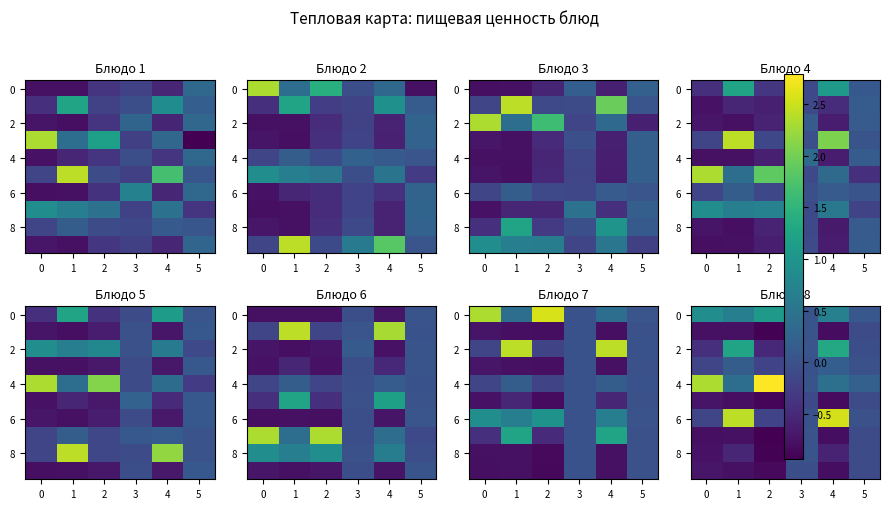

What is the sum of all 0 values?

3.4